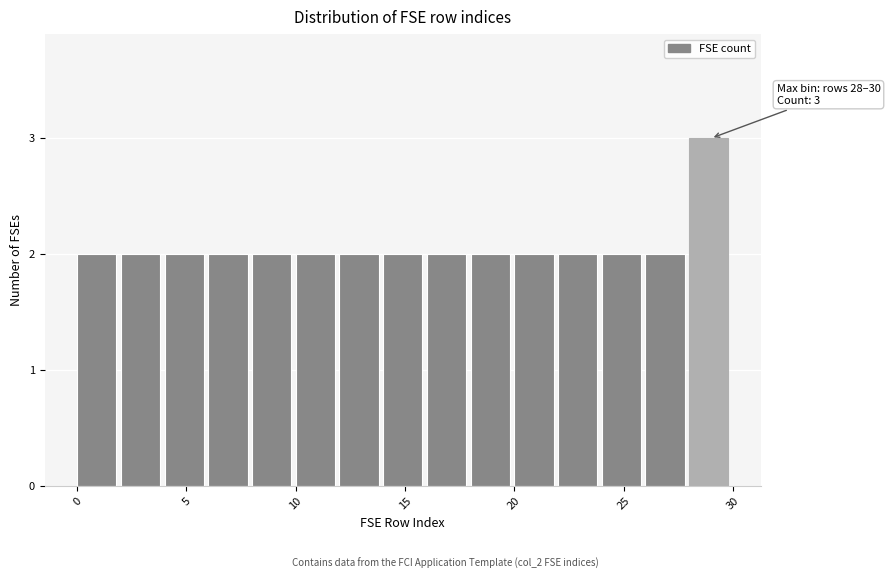

Over which range of the x-axis is the bar tallest?

28 to 30